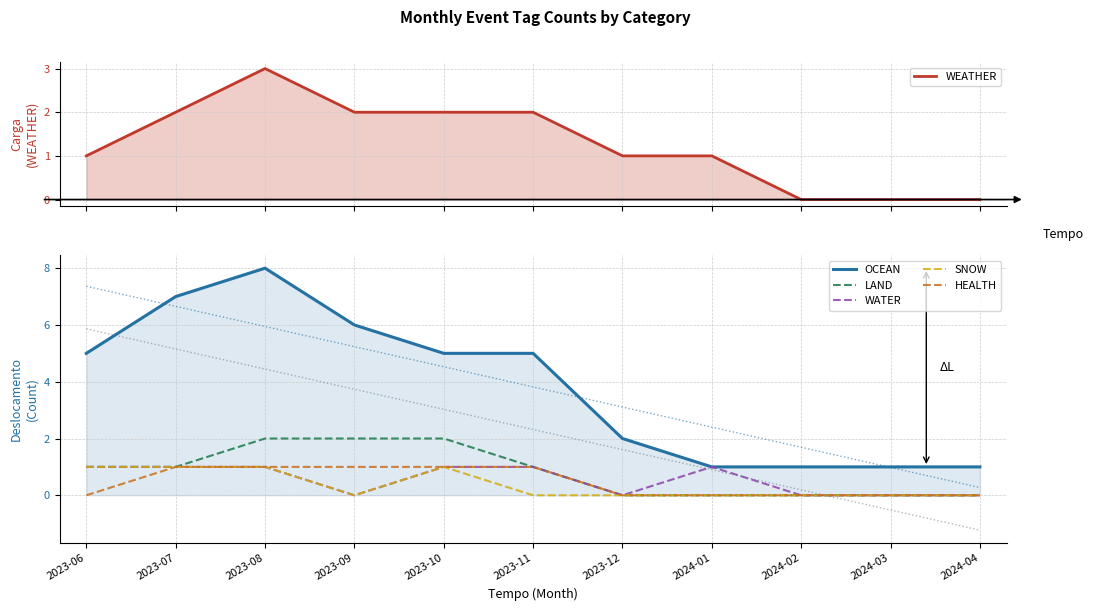

What is the spread (max minus min) of values at 2023-08?

7